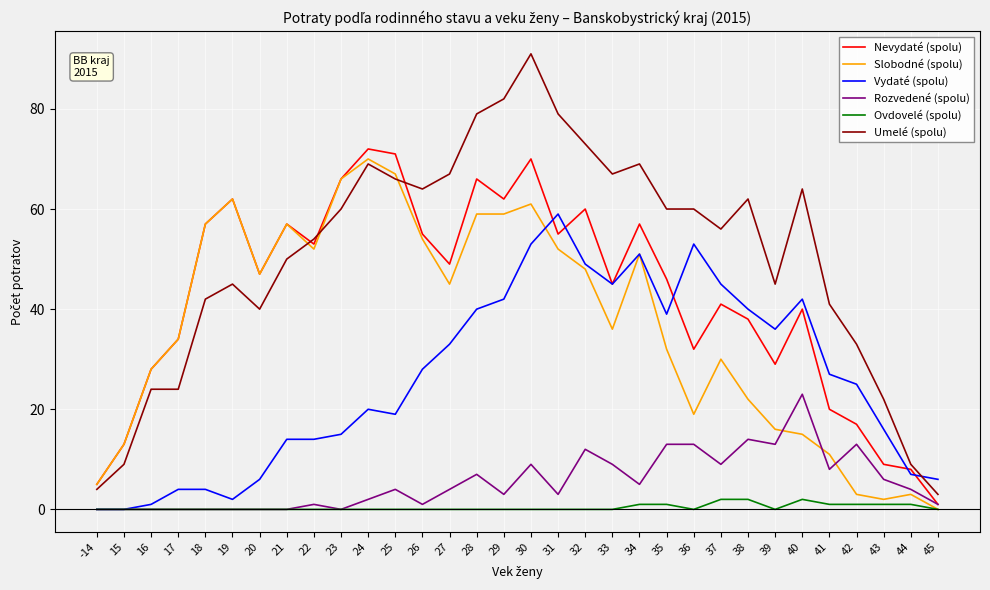

Is it true that Nevydaté (spolu) equals 14 at 44?

False